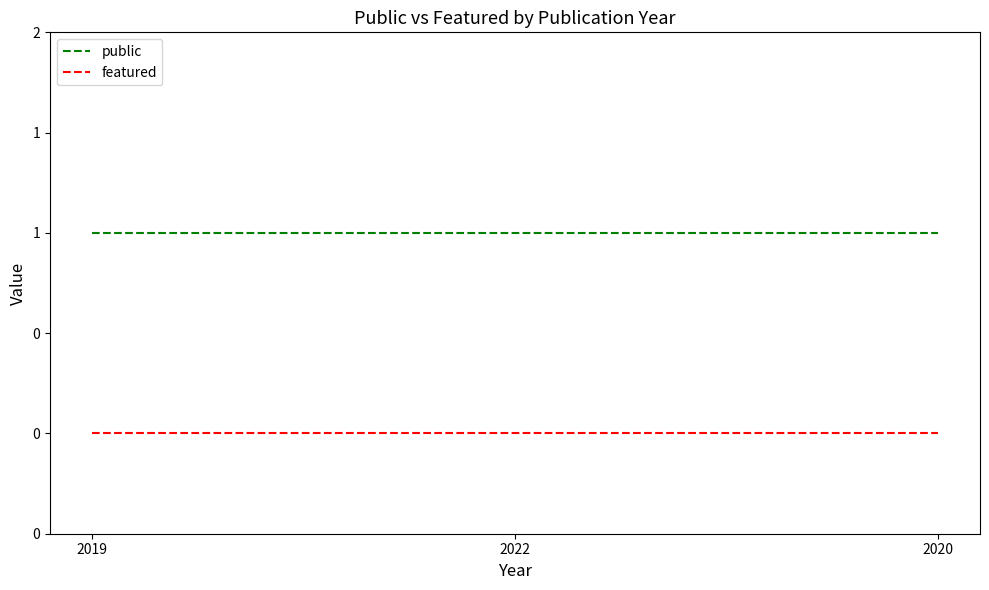

Rank the series by their maximum value, from lowest to highest.

featured, public